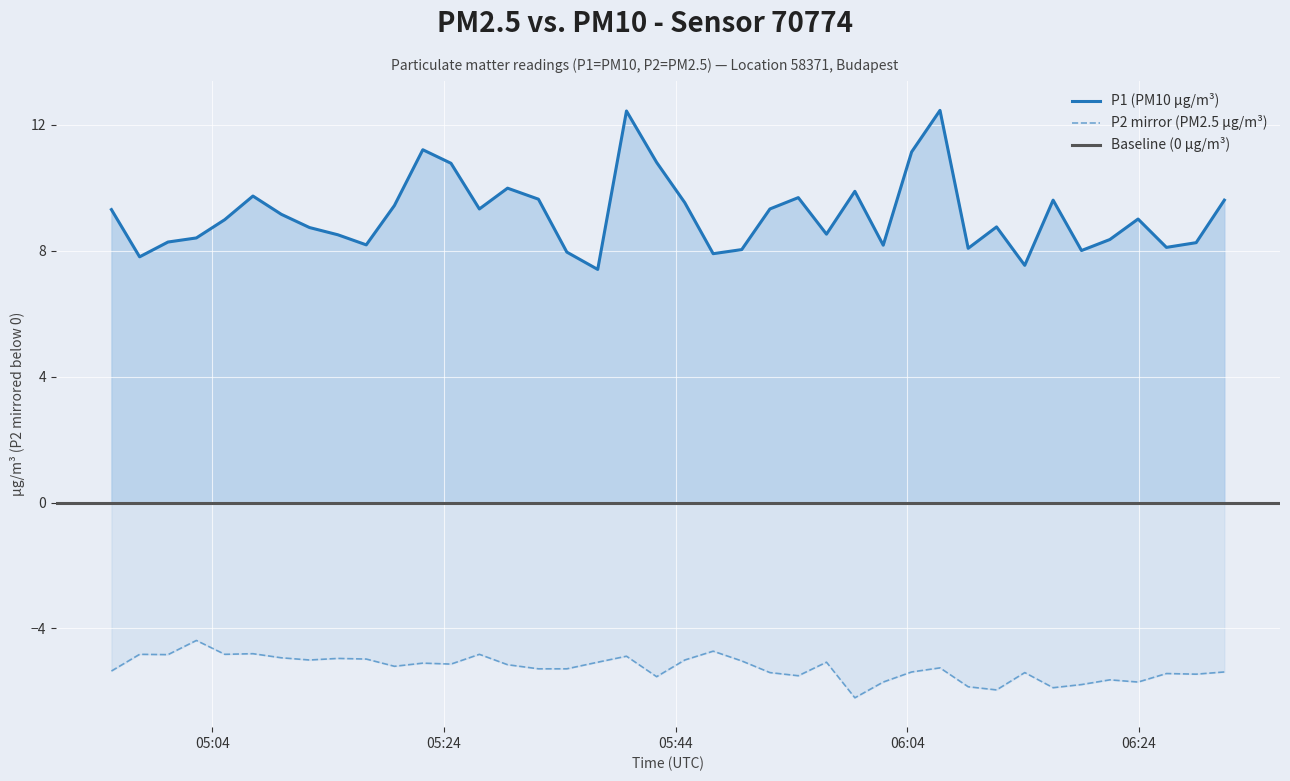

True or false: P1 and P2 cross at least once.

False